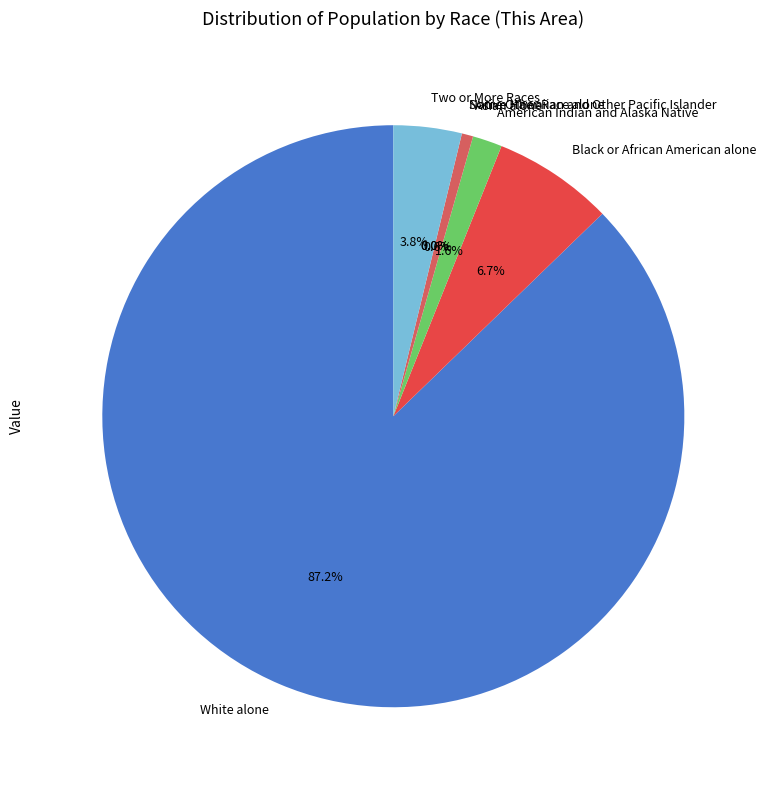

What percentage is NOT represented by Native Hawaiian and Other Pacific Islander?

100.0%